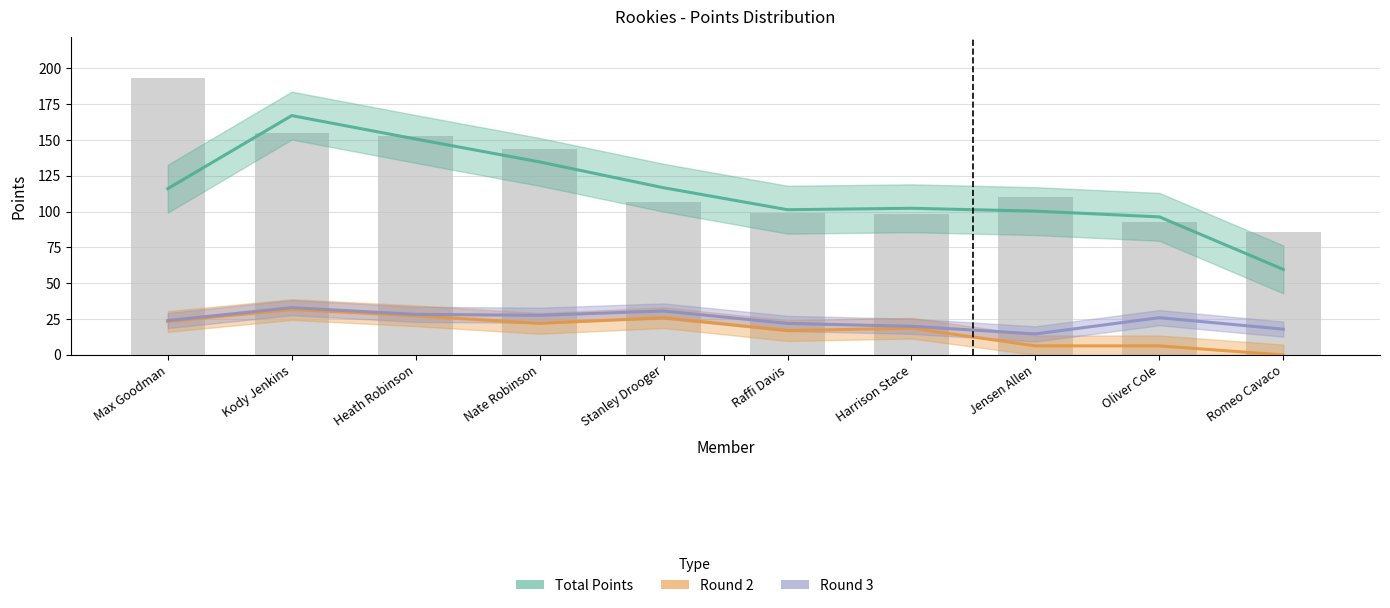

How many data points in Round 2 are above 22?

4